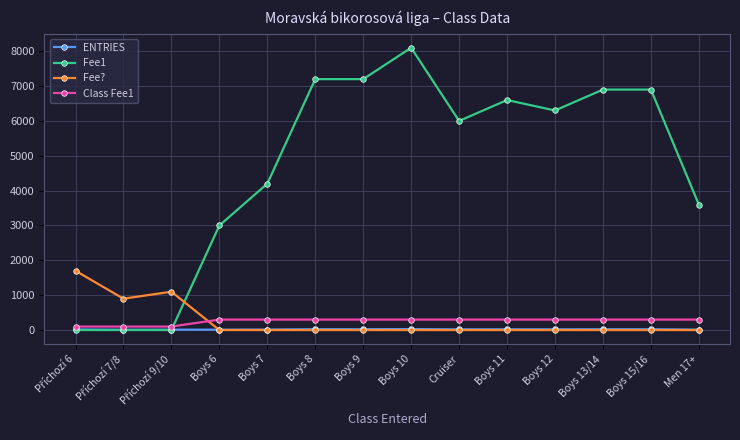

Which series has the widest spread of values?

Fee1